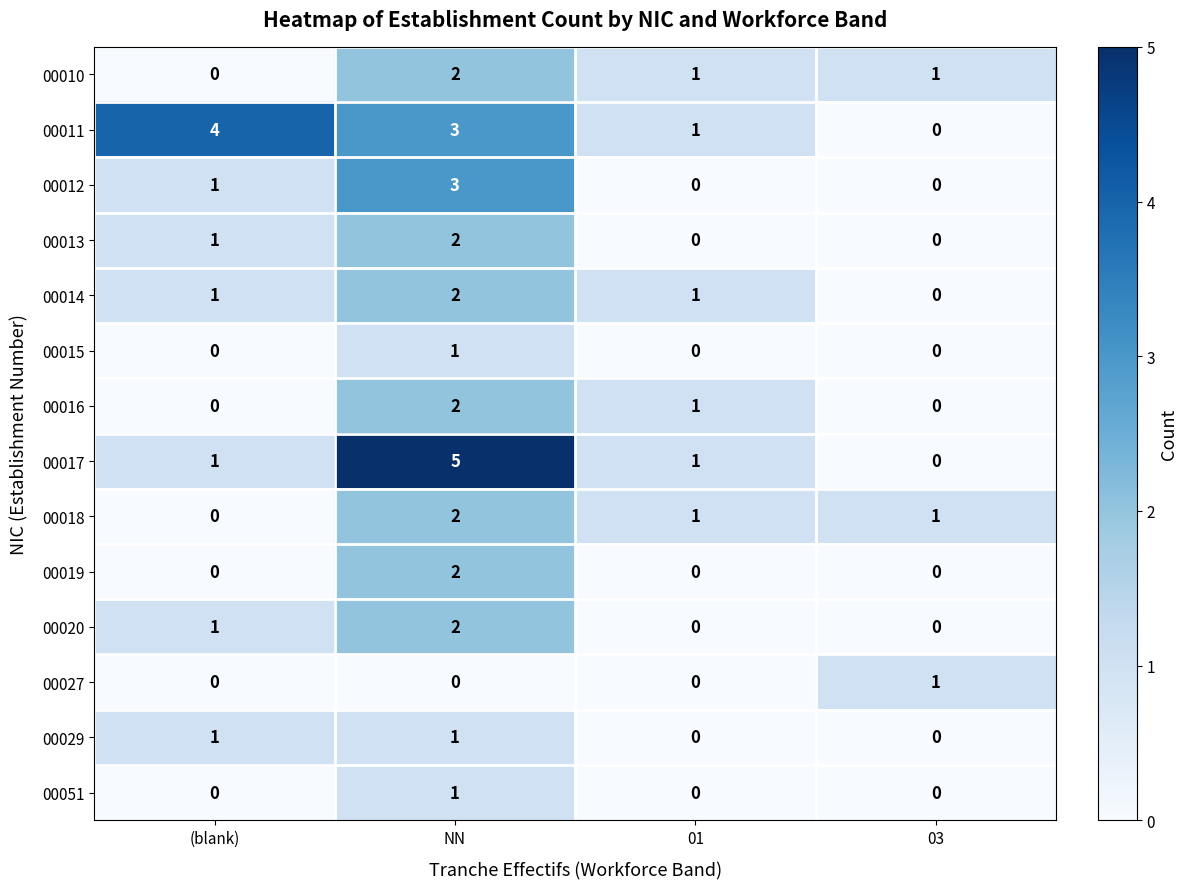

Where is 00020 nearest to the value 1?

(blank)